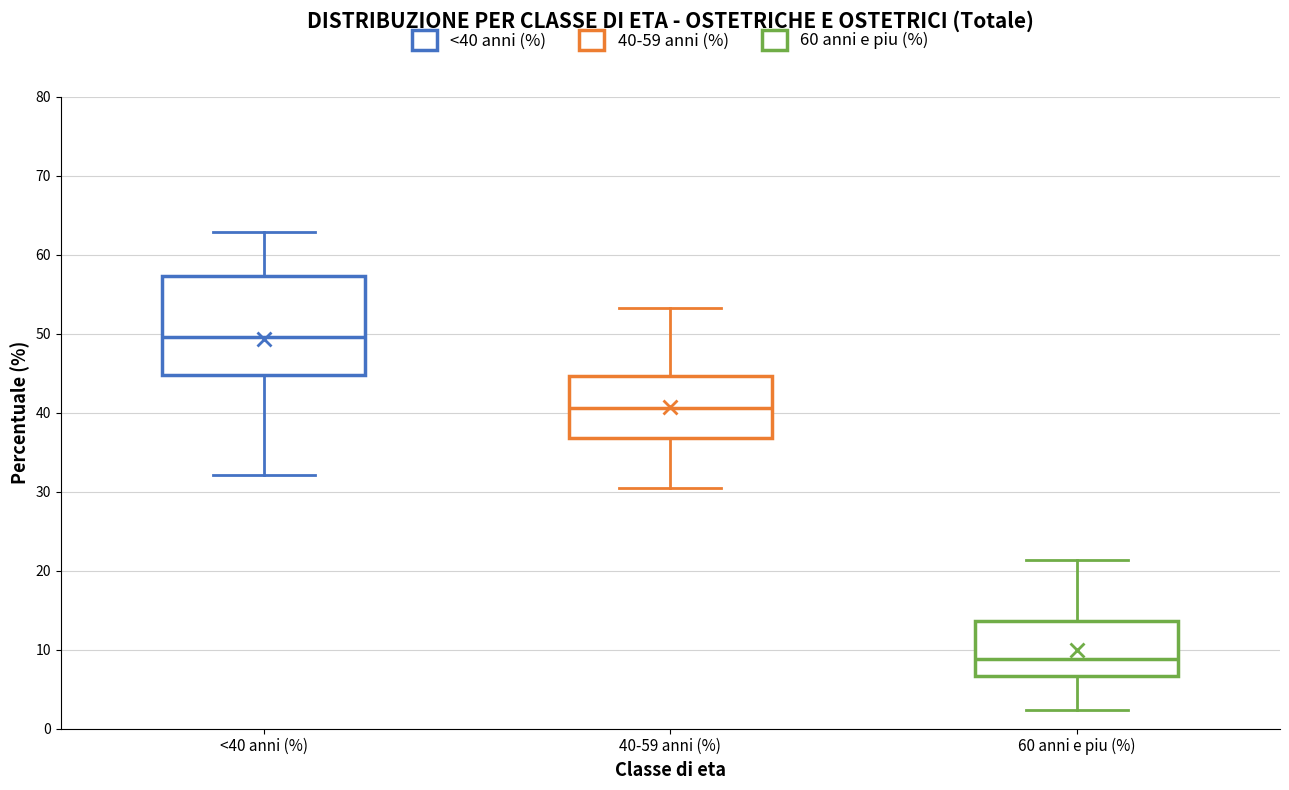

Reading left to right, read every box against the y-axis: the position of its median line, the range the box covers, and the ends of its whiskers. The values are not printed on the chart, so give them approximately, as read against the axis.

<40 anni (%): median 50, box 45 to 57, whiskers 32 to 63
40-59 anni (%): median 41, box 37 to 45, whiskers 30 to 53
60 anni e piu (%): median 9, box 7 to 14, whiskers 2 to 21